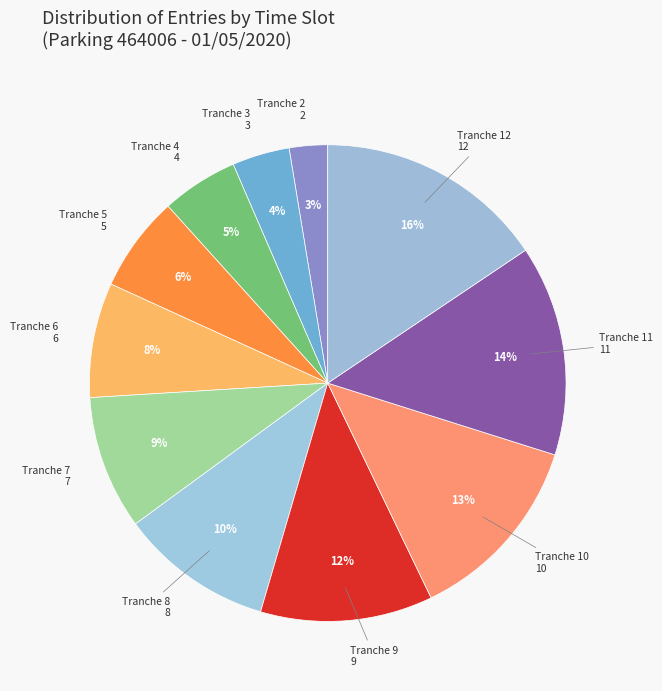

Is it true that Tranche 11 is 14% of the pie?

True